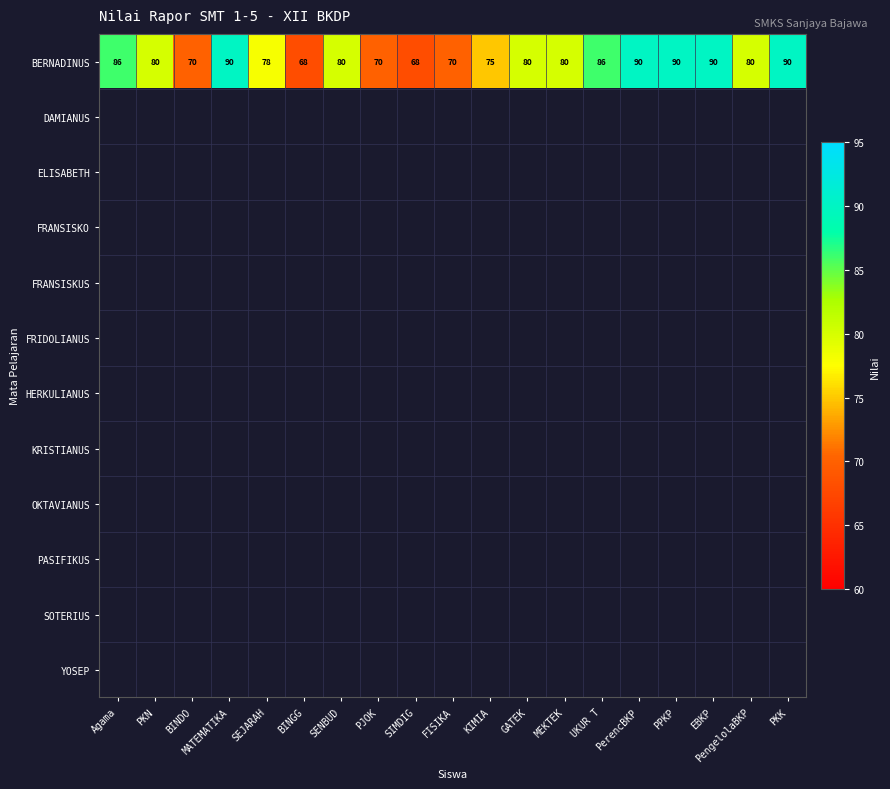

What is the difference between the maximum and minimum values in the BERNADINUS series?

22